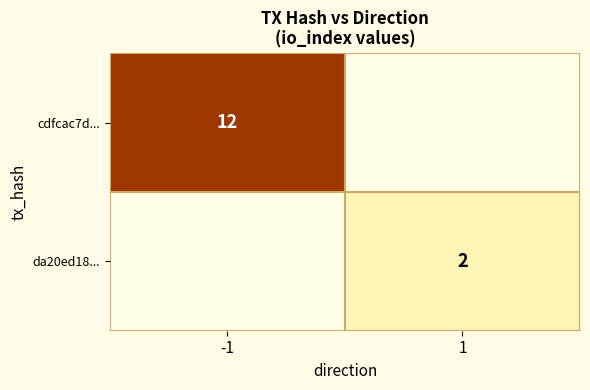

Is it true that cdfcac7d... equals 3 at -1?

False